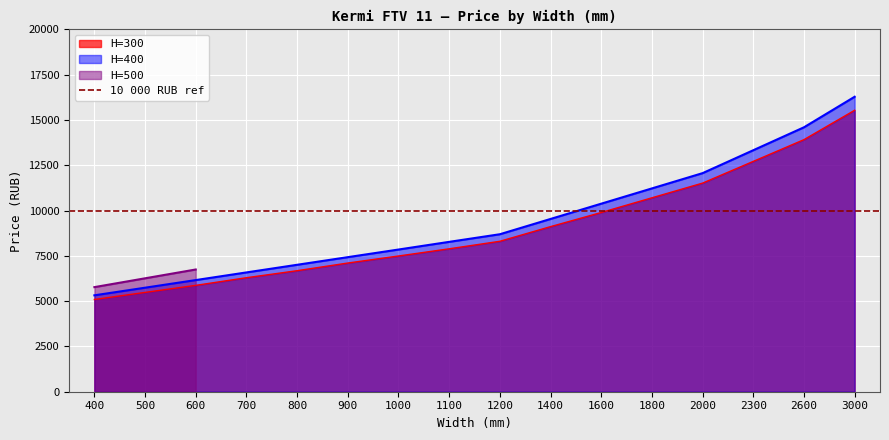

Rank the series at 2600 from lowest to highest value.

H=300, H=400